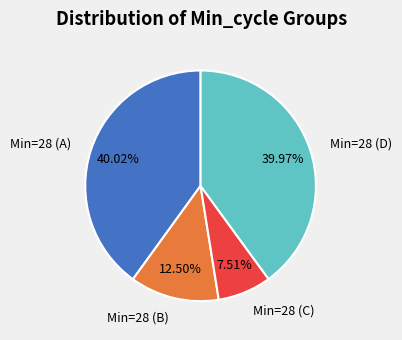

Is there a majority slice in this chart?

No